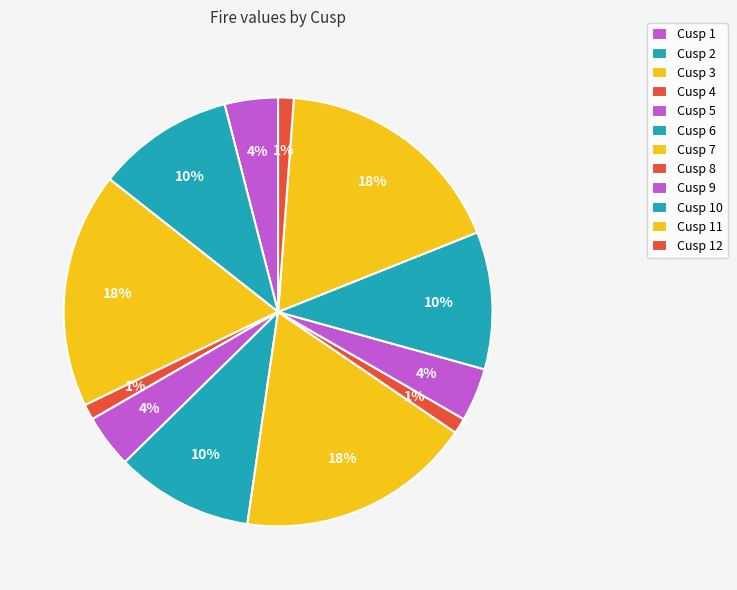

To the nearest percent, what portion does Cusp 9 represent?

4%